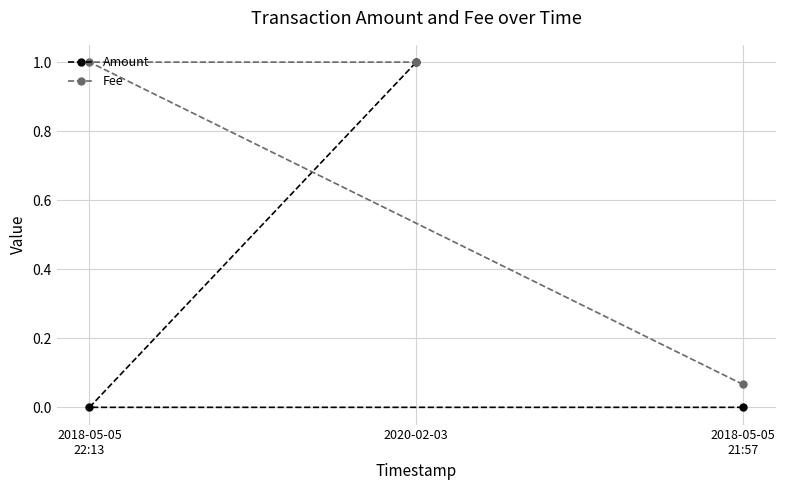

List the series in order of their peak value, highest first.

Amount, Fee